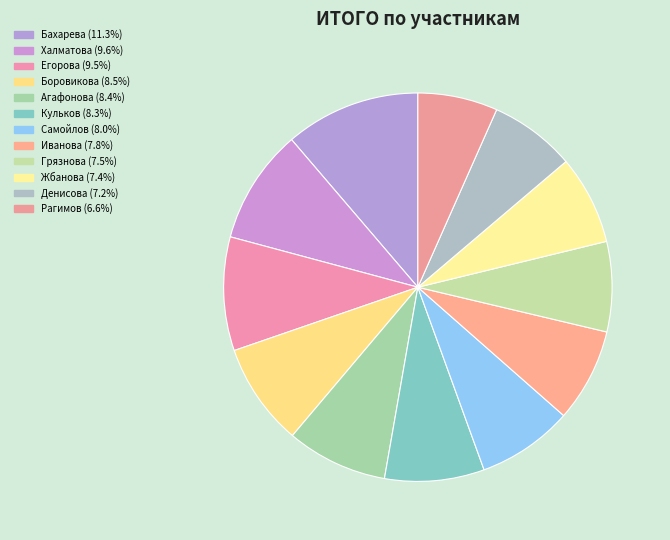

Does Егорова account for over 50% of the chart?

No